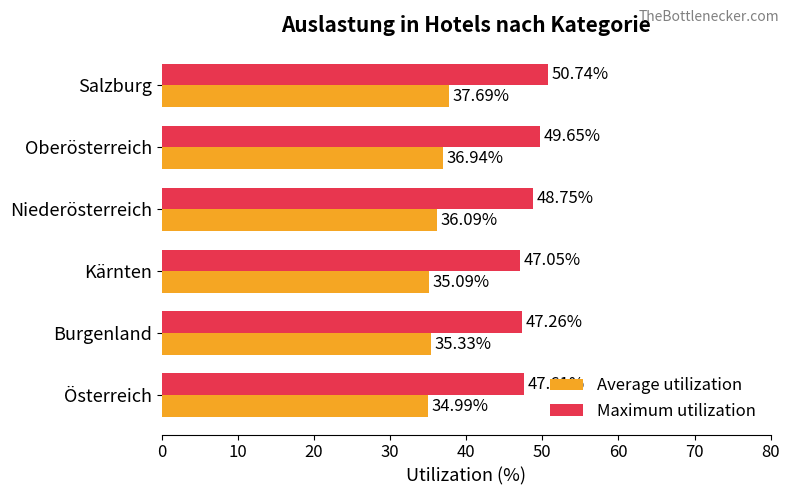

Rank the series by their average value, from lowest to highest.

Average utilization, Maximum utilization